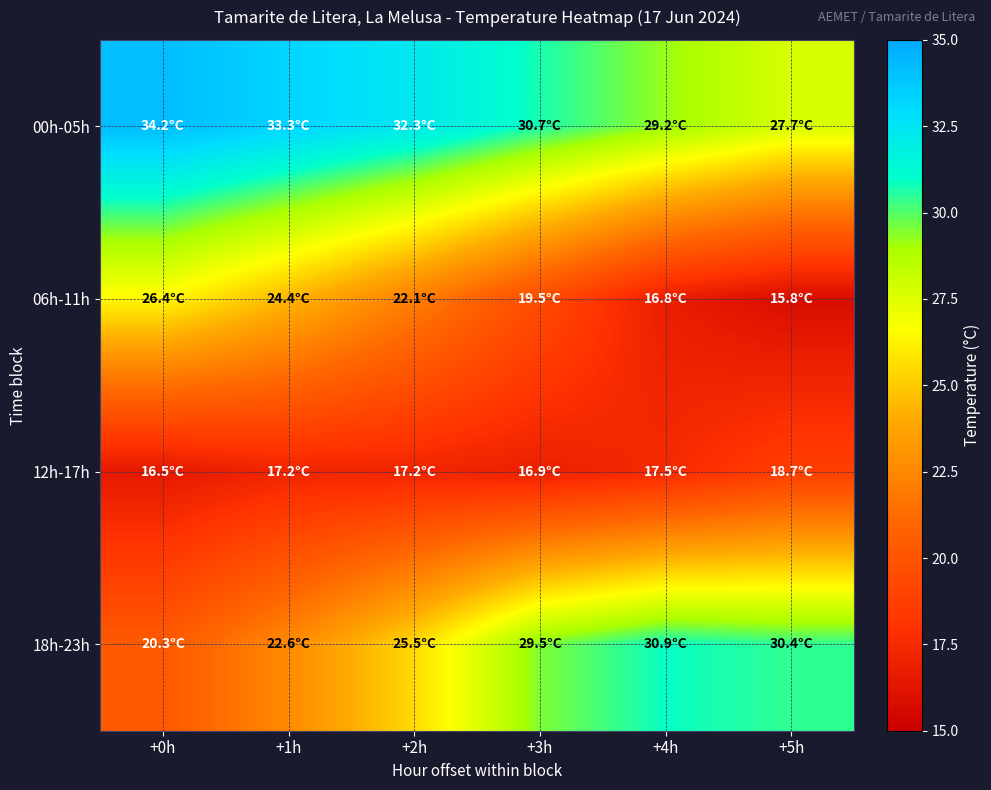

Reading left to right, list all the values displayed in this chart.

00h-05h: +0h=34.2	+1h=33.3	+2h=32.3	+3h=30.7	+4h=29.2	+5h=27.7
06h-11h: +0h=26.4	+1h=24.4	+2h=22.1	+3h=19.5	+4h=16.8	+5h=15.8
12h-17h: +0h=16.5	+1h=17.2	+2h=17.2	+3h=16.9	+4h=17.5	+5h=18.7
18h-23h: +0h=20.3	+1h=22.6	+2h=25.5	+3h=29.5	+4h=30.9	+5h=30.4